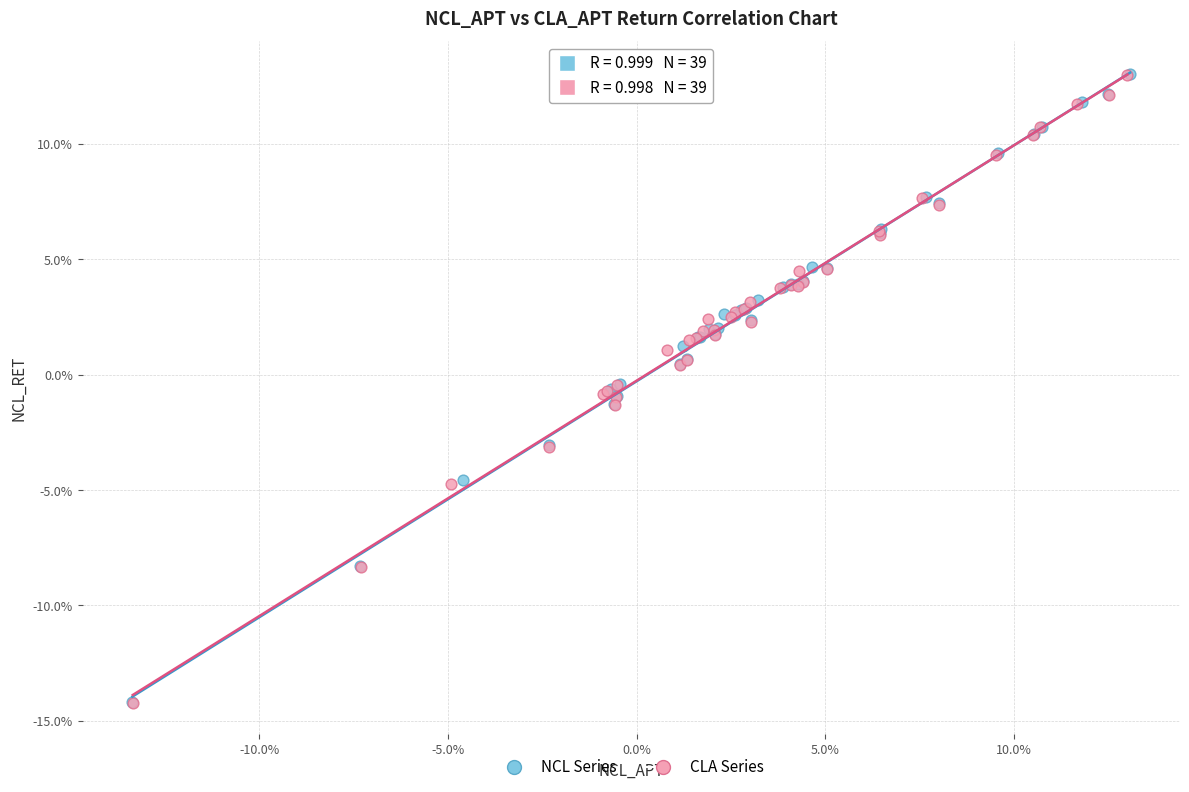

What are all the series names shown in the legend?

NCL Series, CLA Series